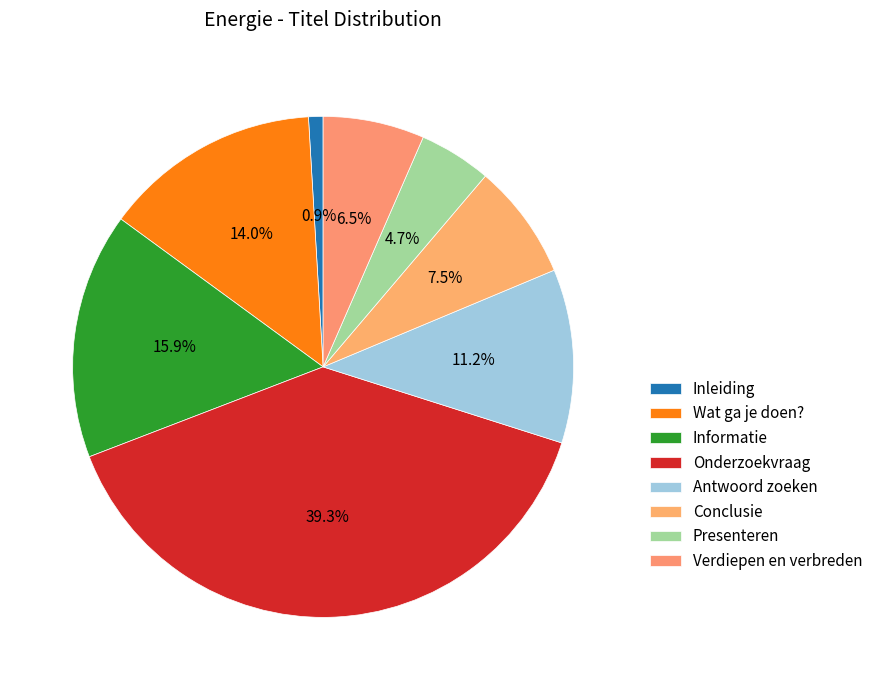

Combined, do Conclusie and Informatie account for over 50%?

No